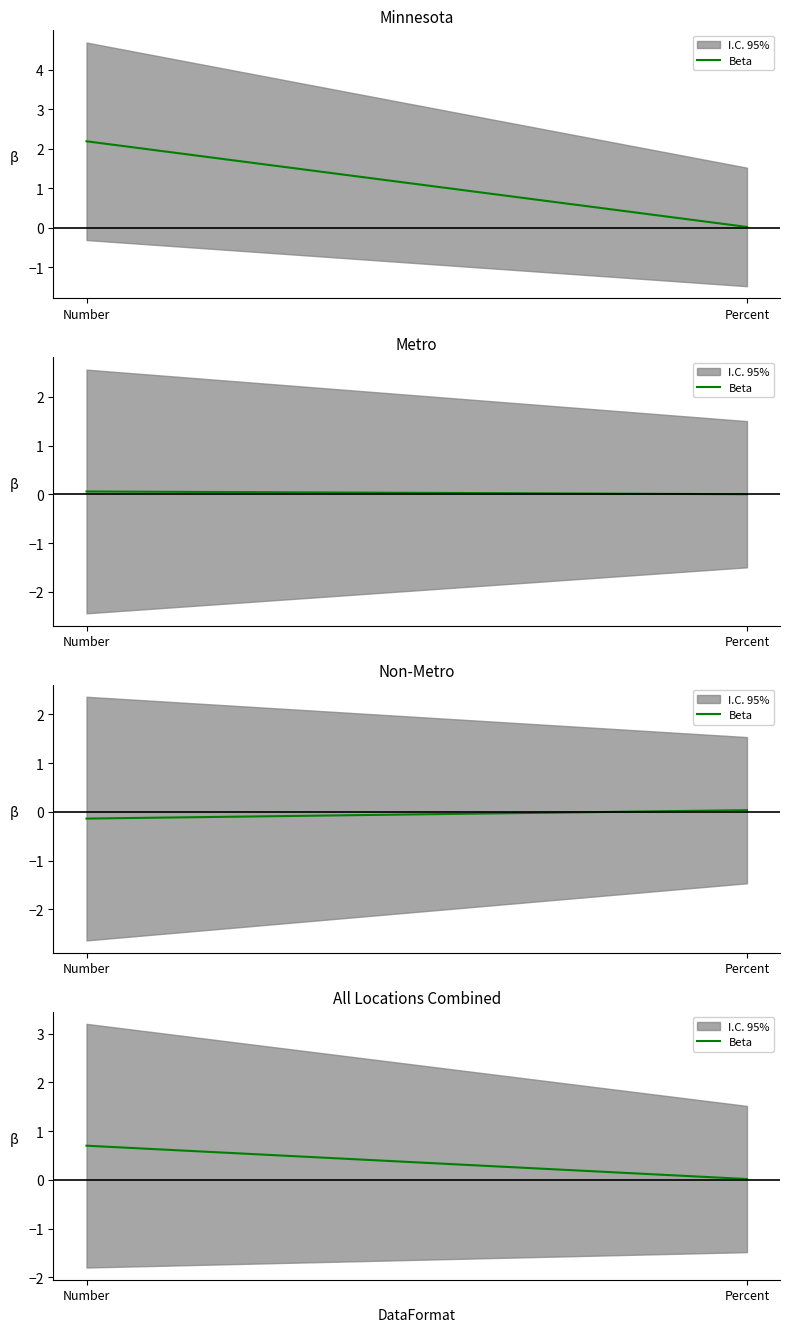

List the labels in order of value, largest first.

Number, Percent